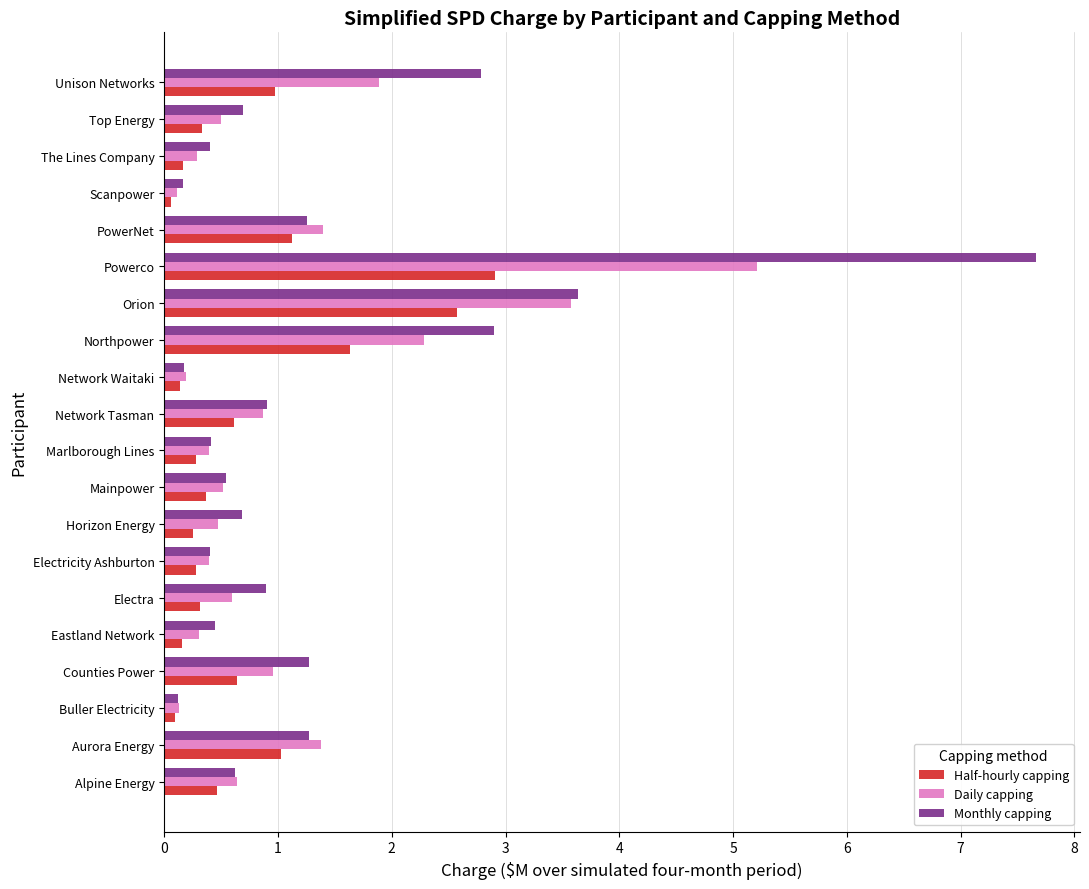

At which category is the sum across all series the highest?

Powerco